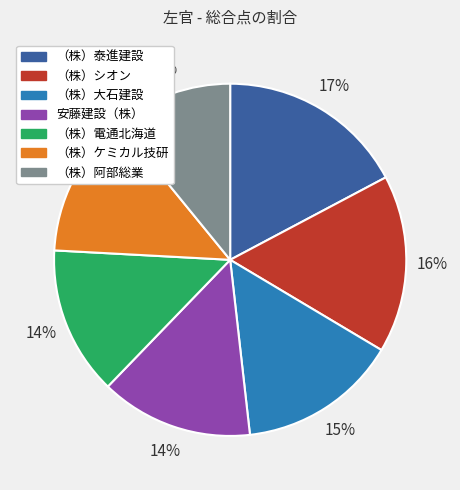

Which slice is the largest?

（株）泰進建設